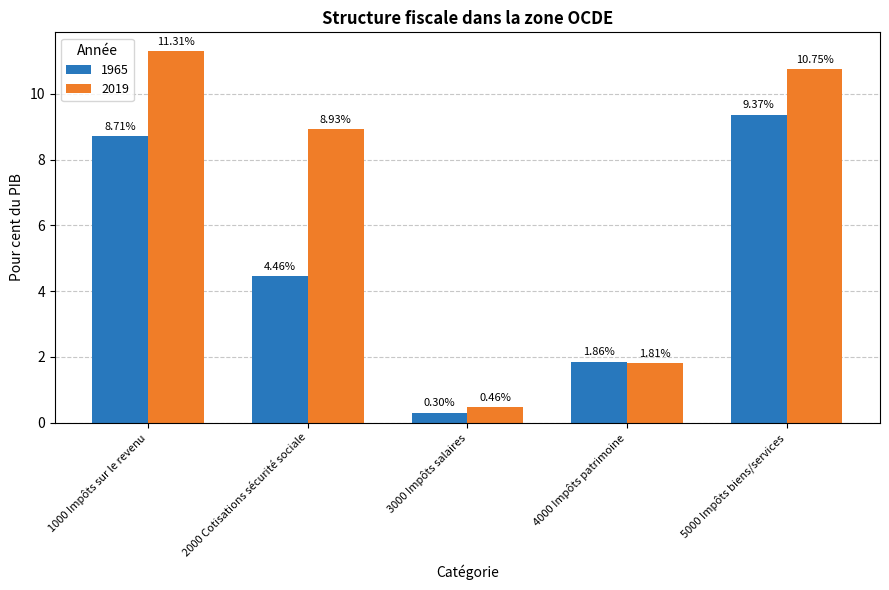

What is the maximum value shown in the chart?

11.3